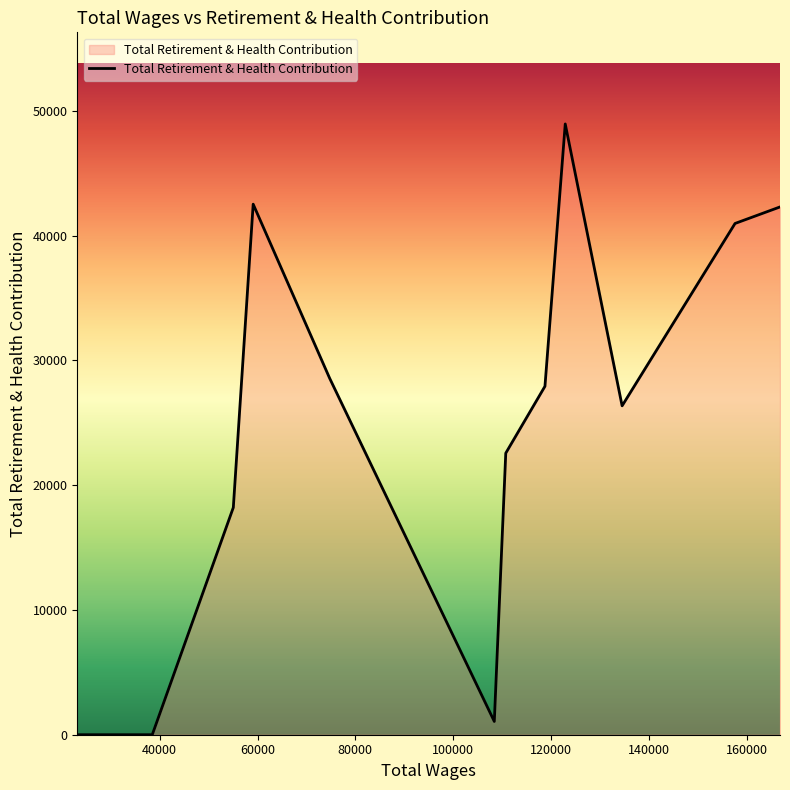

What is the difference between the maximum and minimum values?

48953